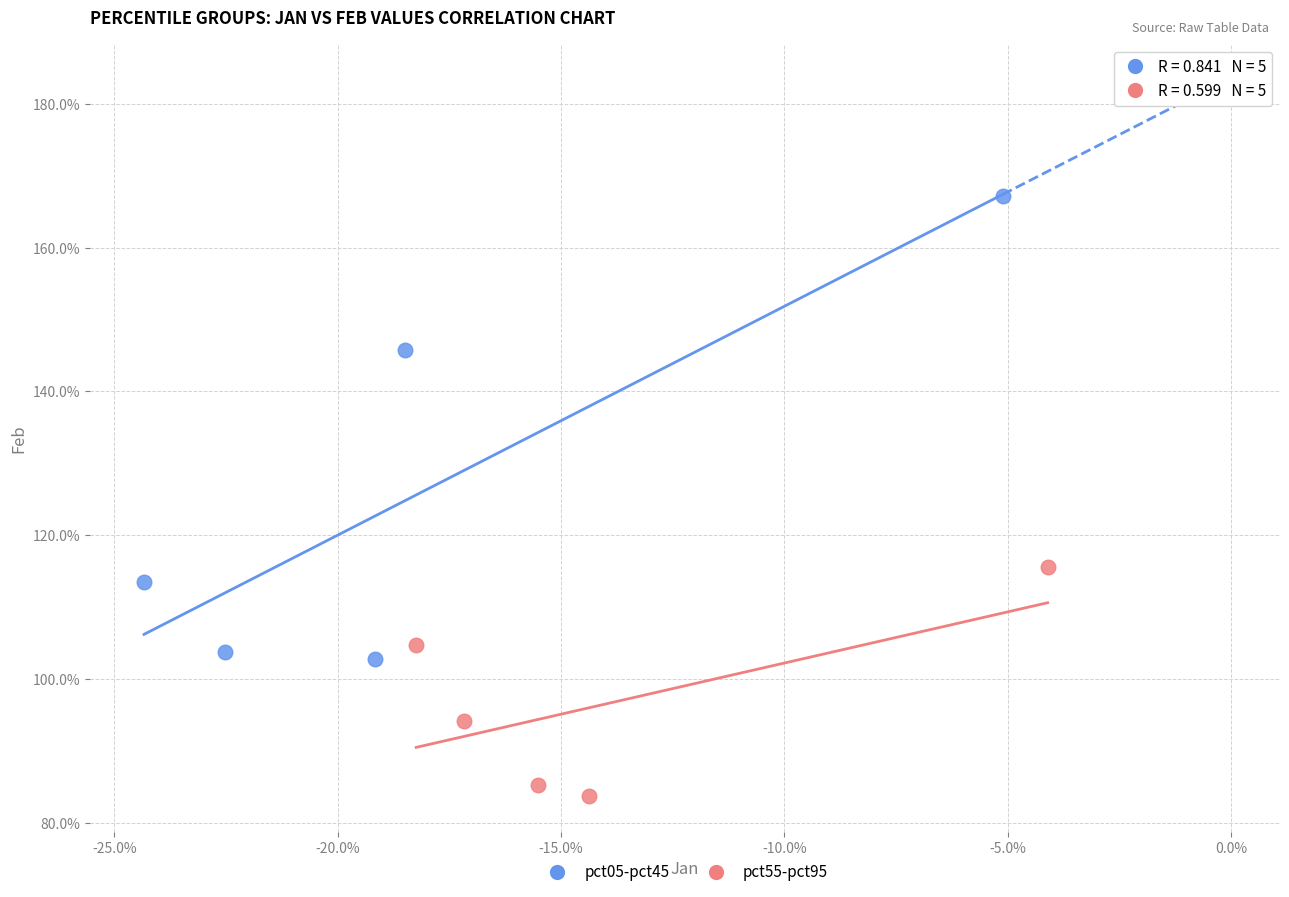

What are all the series names shown in the legend?

pct05-pct45, pct55-pct95